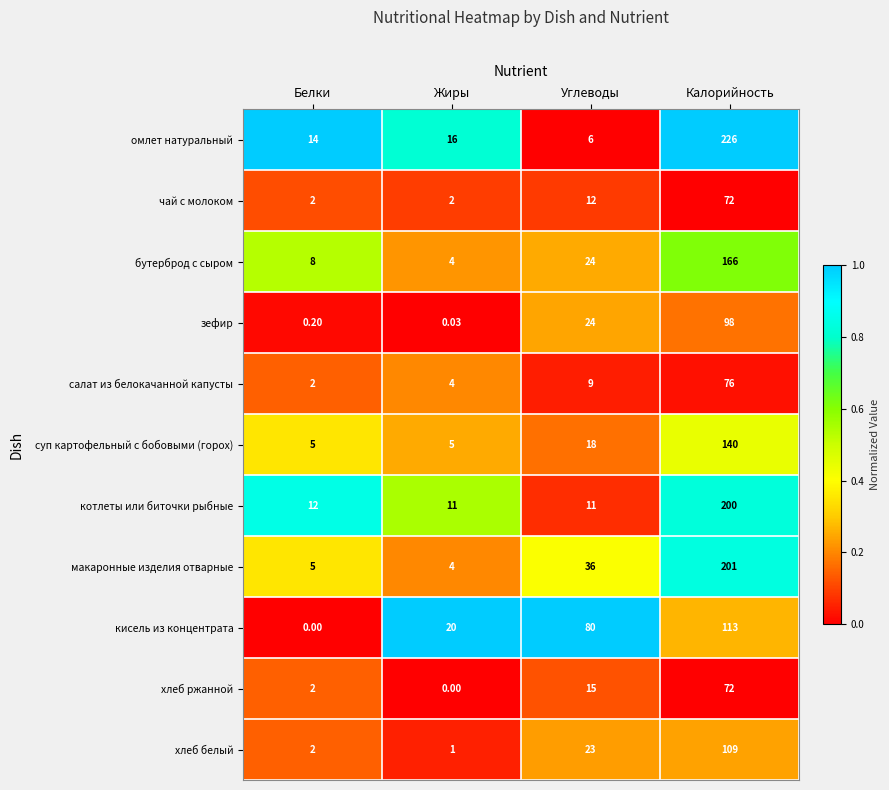

List the labels in order of хлеб ржанной value, largest first.

Калорийность, Углеводы, Белки, Жиры